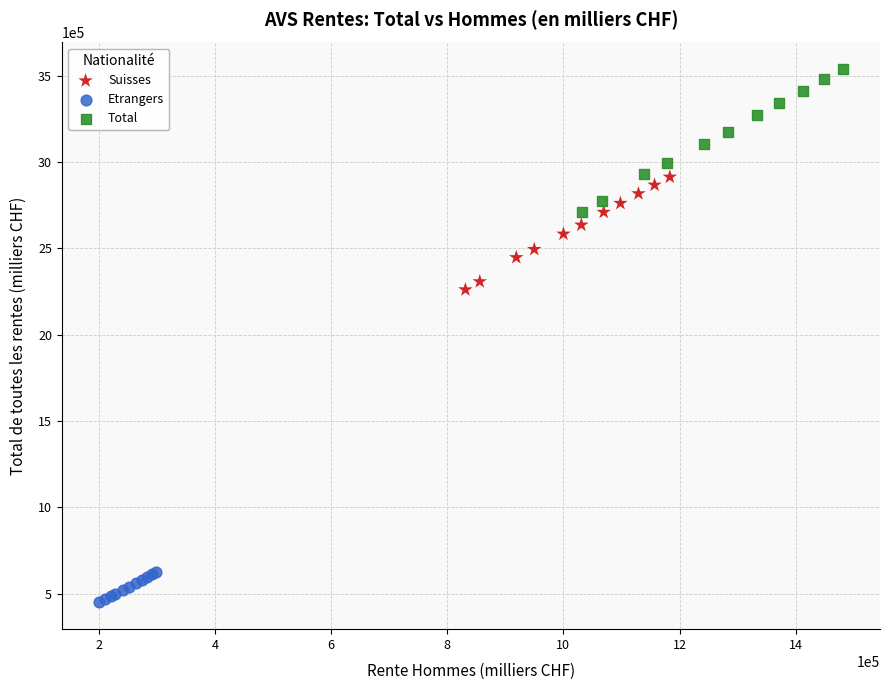

Which series contains the lowest Y value?

Etrangers